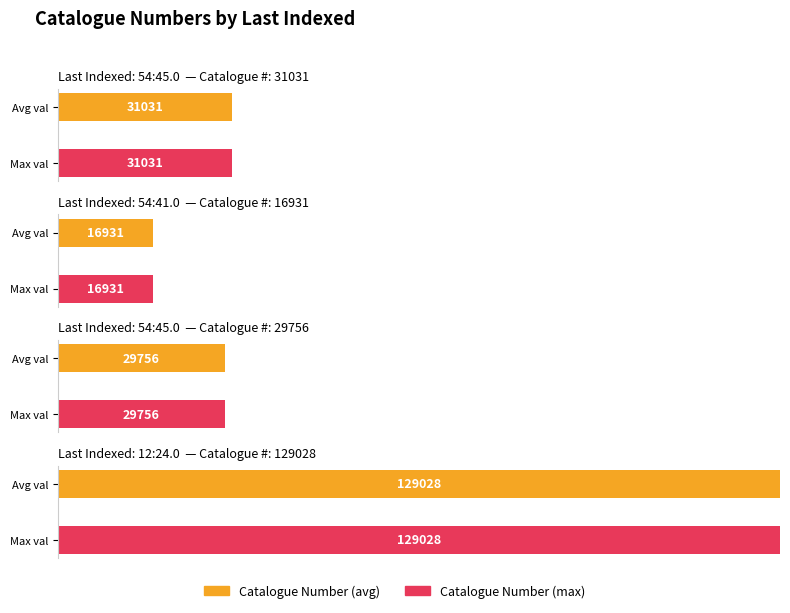

True or false: Maximum utilization has a value of 15922 at 54:45.0.

False